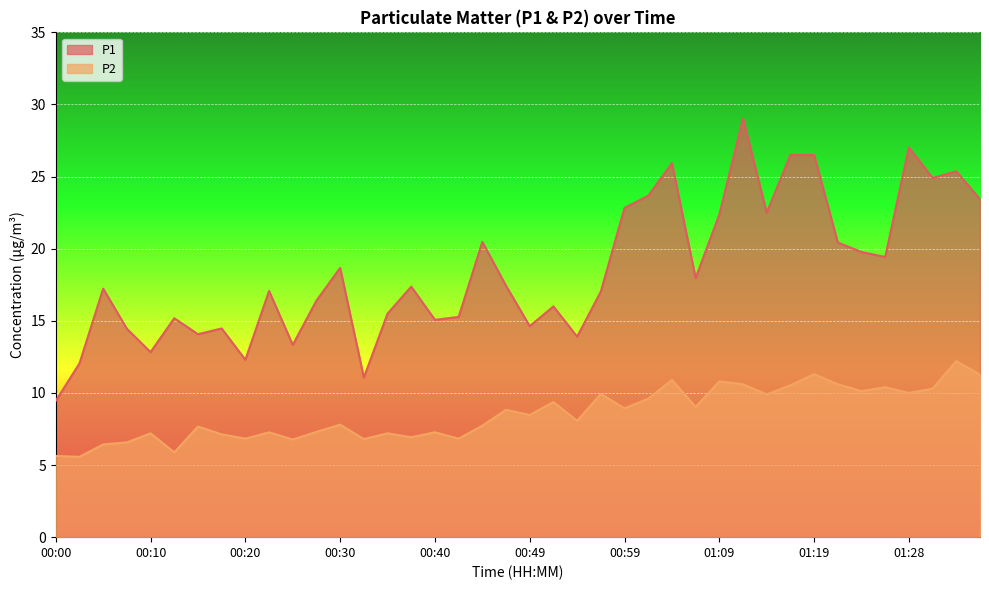

True or false: P1 has a value of 18.7 at 00:30.

True